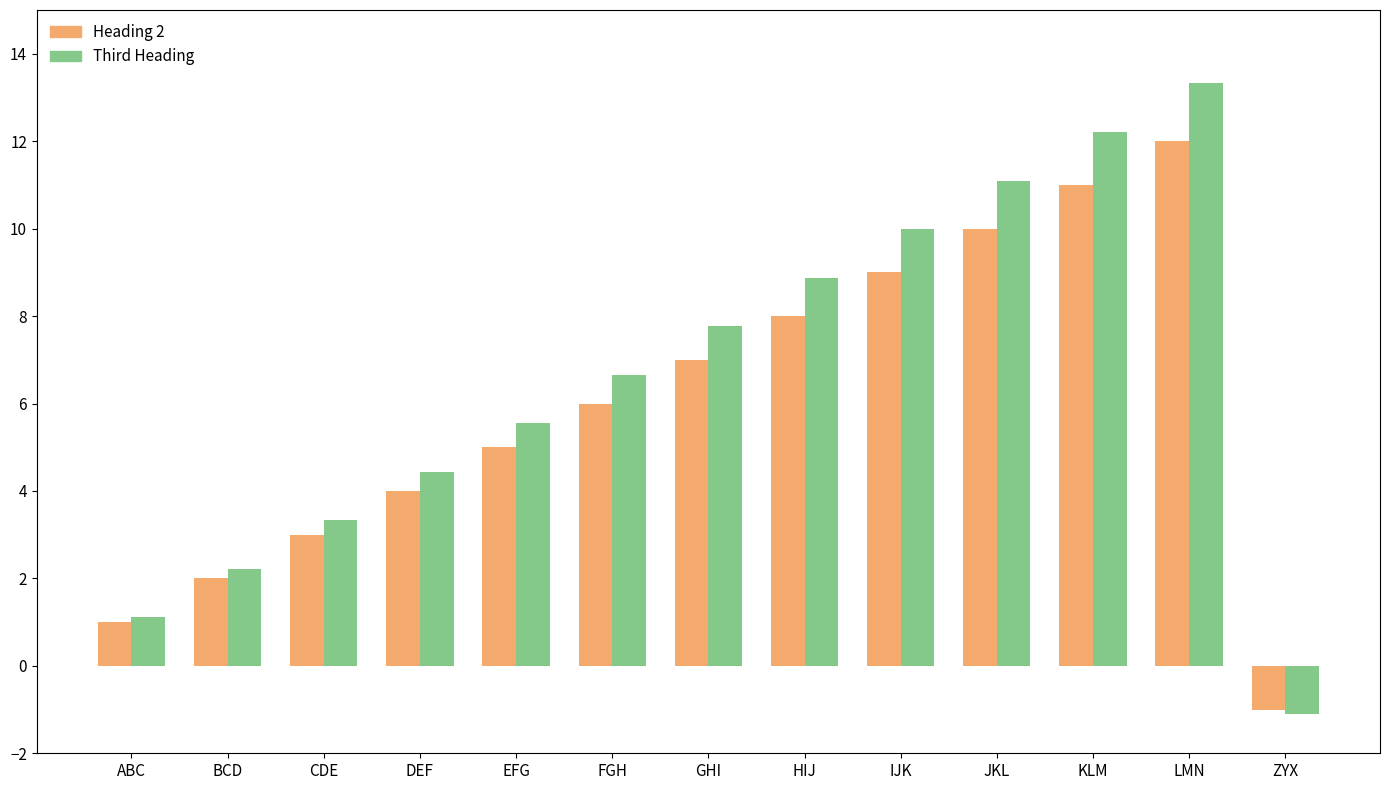

Count the number of categories in the chart.

13